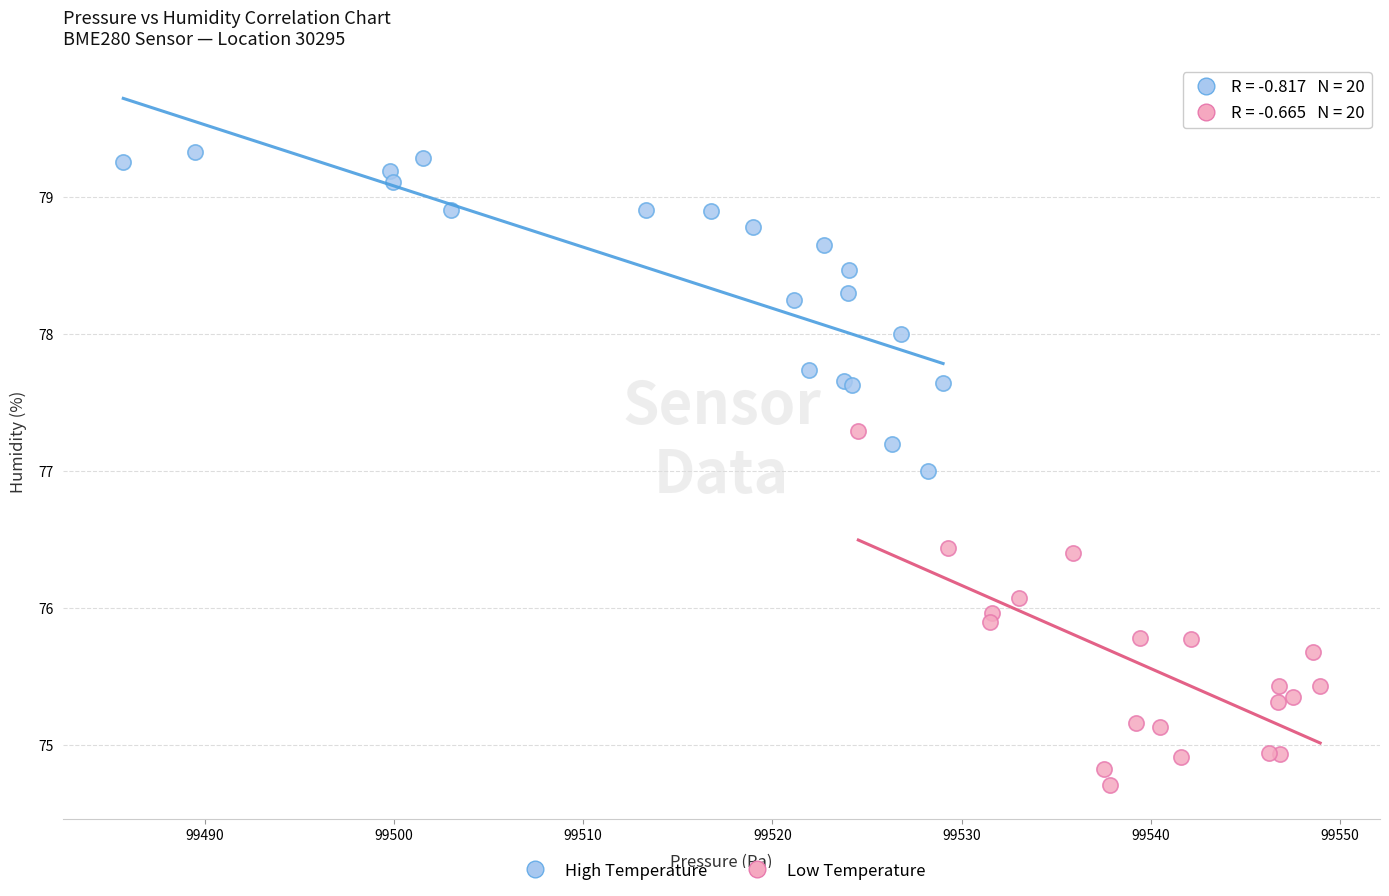

Which series contains the highest Y value?

High Temperature